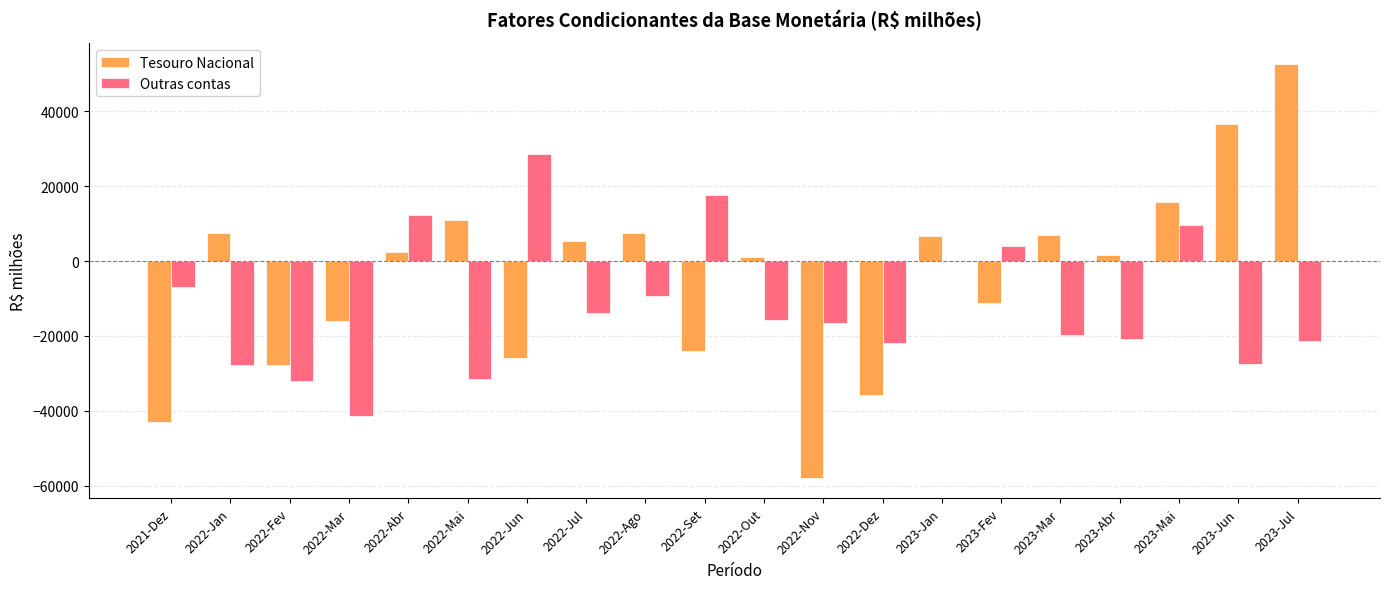

The value of Tesouro Nacional at 2022-Ago is 7542.3. True or false?

True